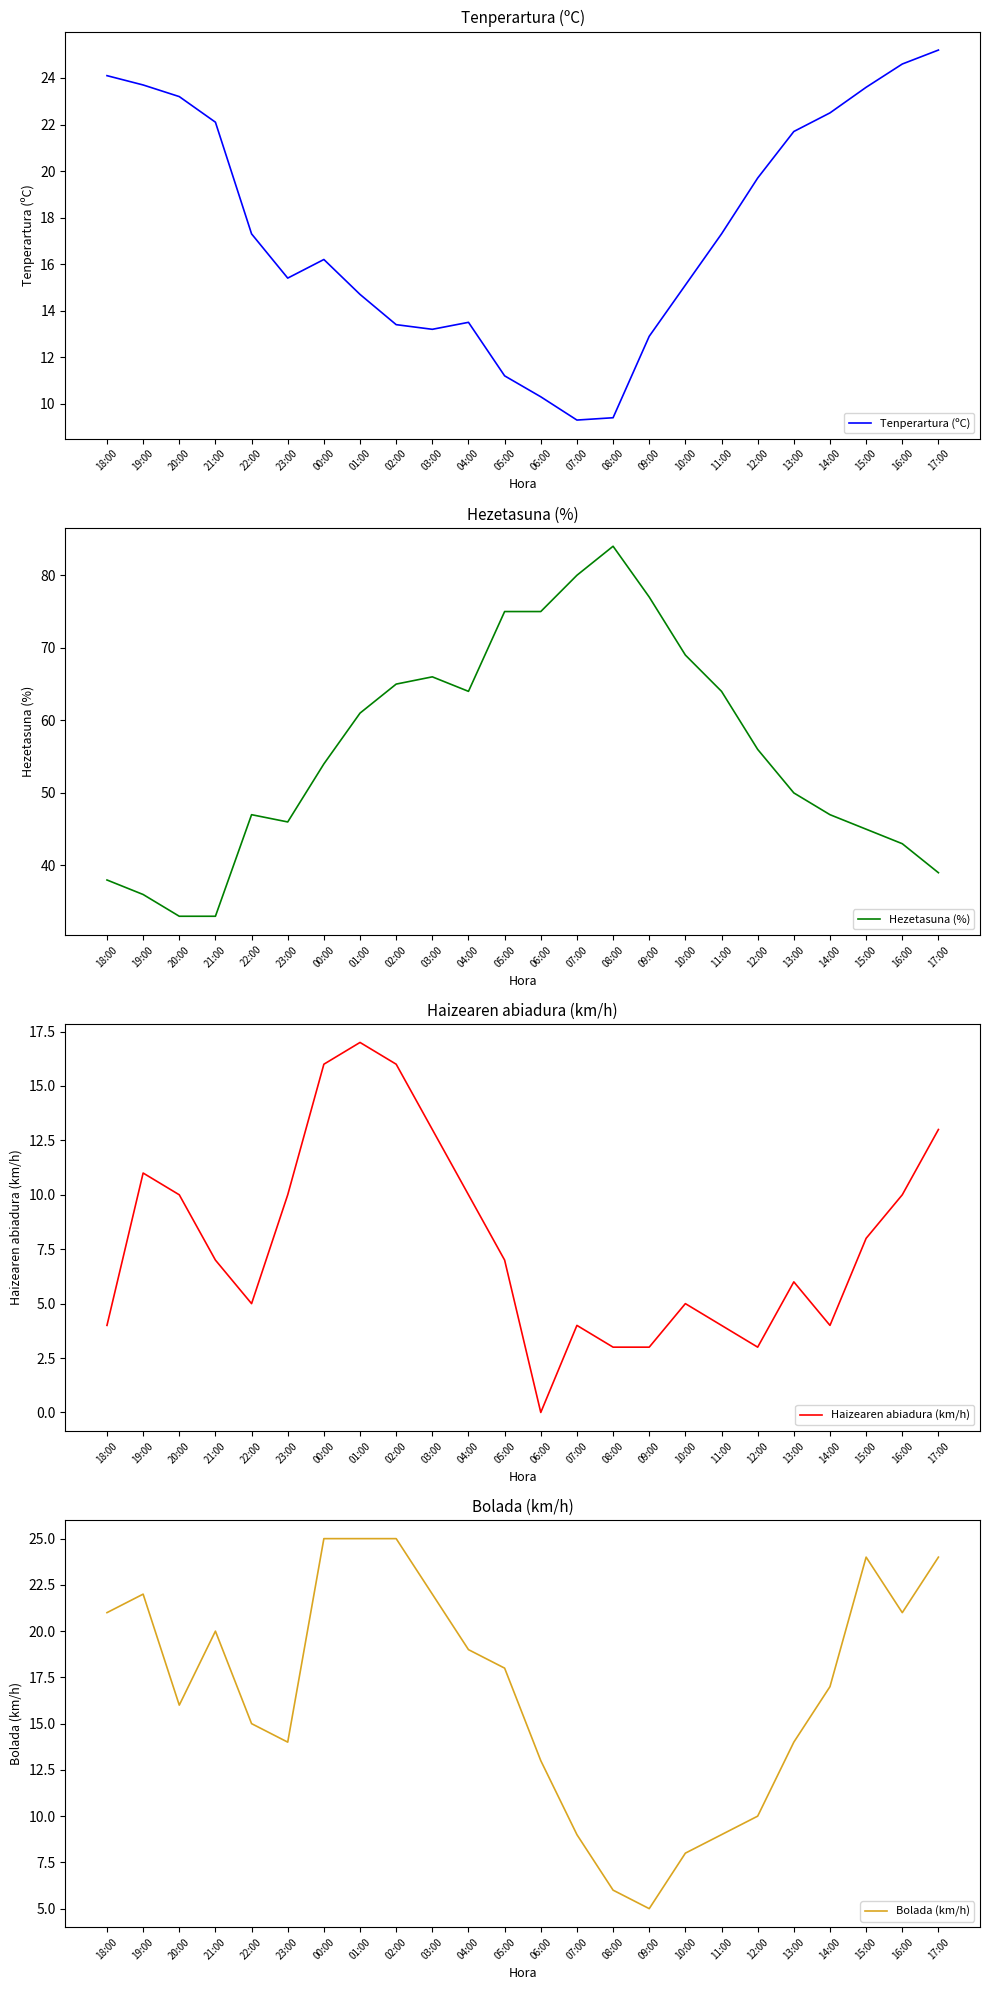

At 23:00, list the series in order from largest to smallest.

Hezetasuna (%), Tenperartura (ºC), Bolada (km/h), Haizearen abiadura (km/h)